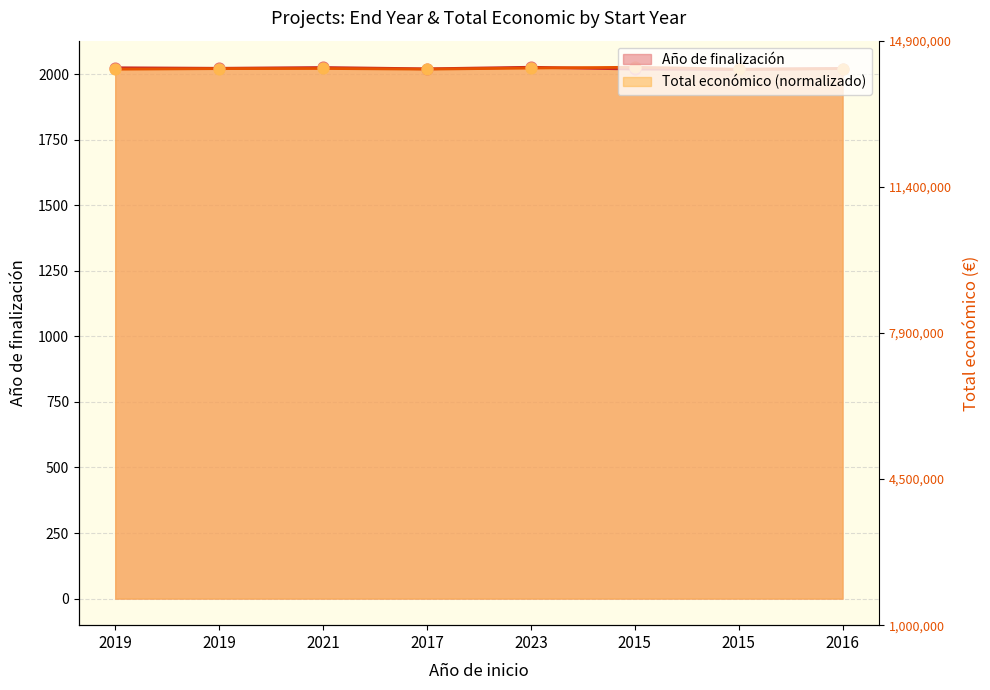

At how many categories does at least one series exceed 2024?

3